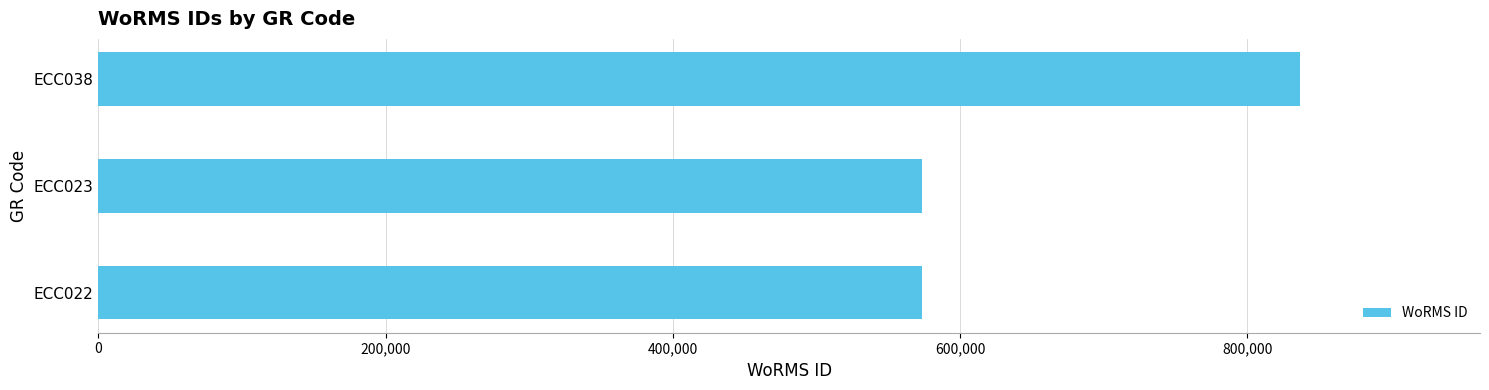

What is the ratio of the value at ECC038 to the value at ECC022?

1.5